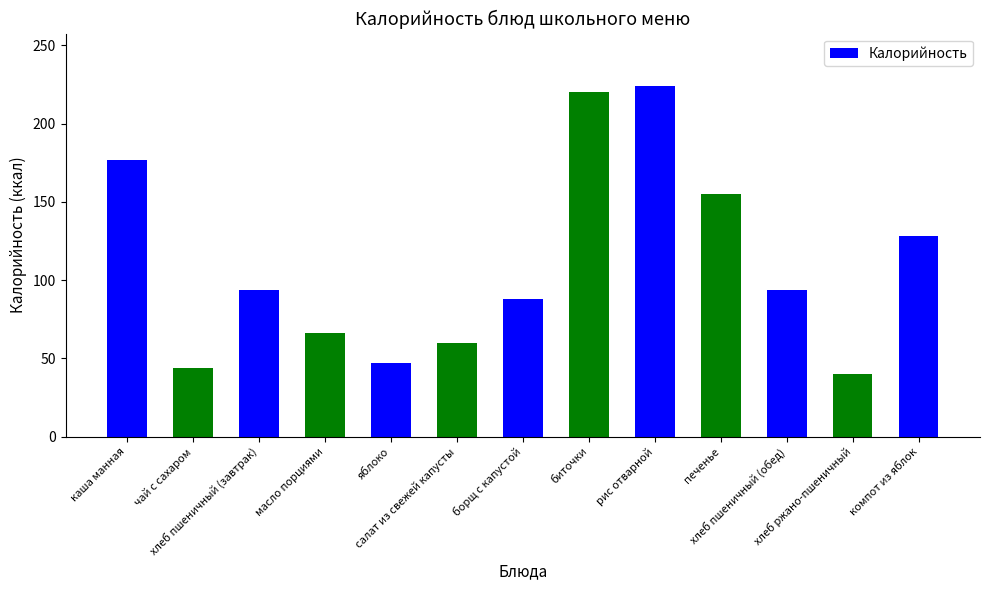

The chart shows a value of 94 at хлеб пшеничный (завтрак). True or false?

True